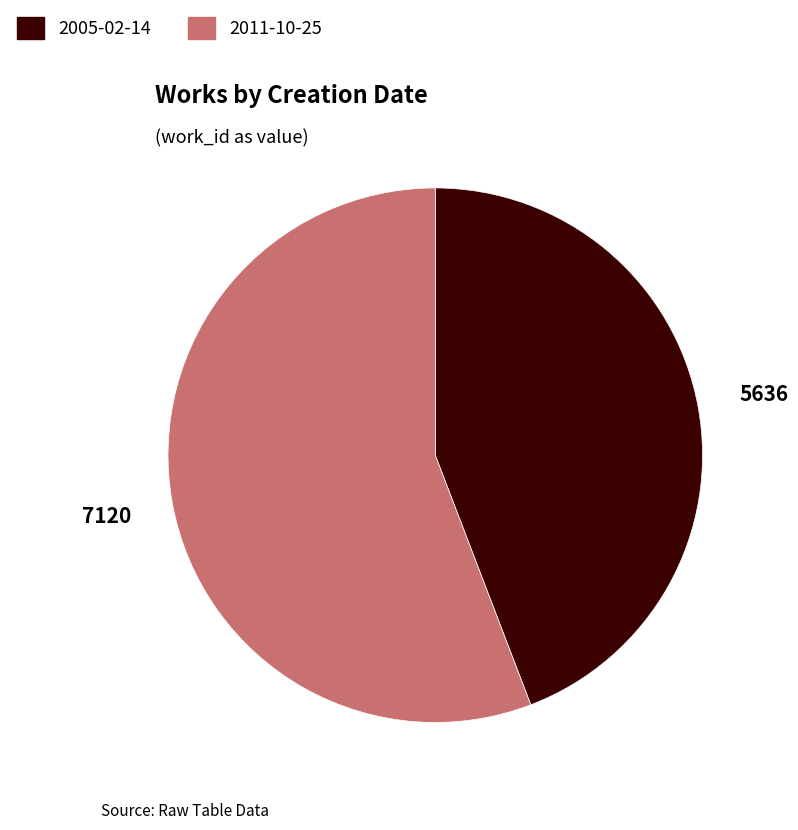

Rank the categories by value from lowest to highest.

2005-02-14, 2011-10-25